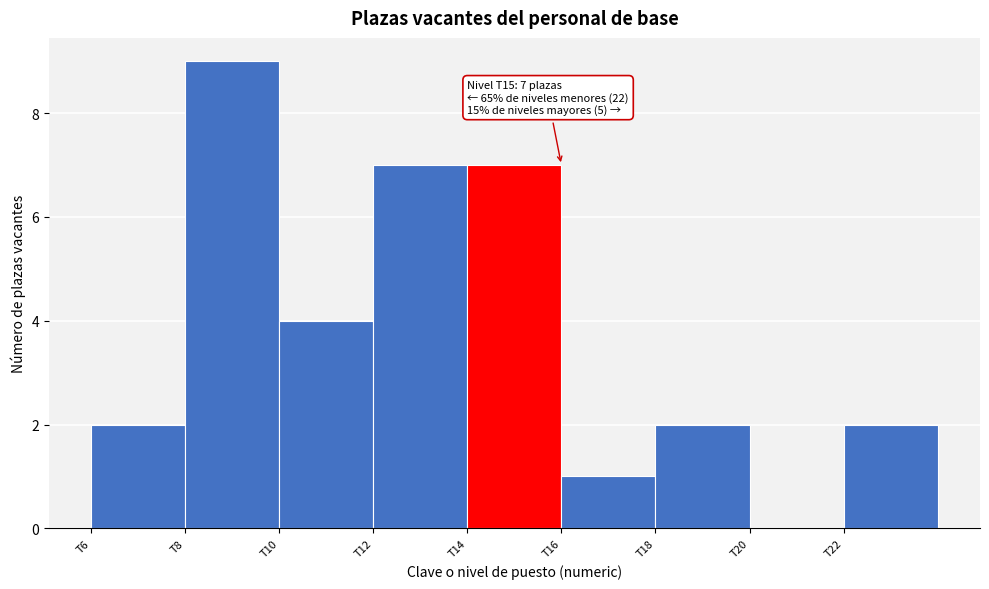

Which range on the x-axis has the tallest bar?

8 to 10